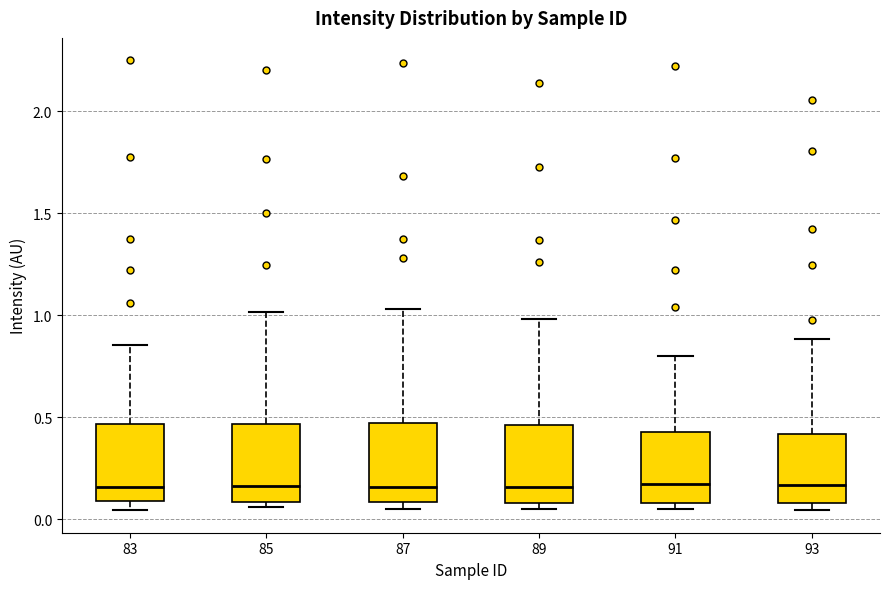

Reading left to right, read every box against the y-axis: the position of its median line, the range the box covers, and the ends of its whiskers. The values are not printed on the chart, so give them approximately, as read against the axis.

83: median 0.15, box 0.10 to 0.45, whiskers 0.05 to 0.85
85: median 0.15, box 0.10 to 0.45, whiskers 0.05 to 1.00
87: median 0.15, box 0.10 to 0.45, whiskers 0.05 to 1.05
89: median 0.15, box 0.10 to 0.45, whiskers 0.05 to 1.00
91: median 0.15, box 0.10 to 0.45, whiskers 0.05 to 0.80
93: median 0.15, box 0.10 to 0.40, whiskers 0.05 to 0.90